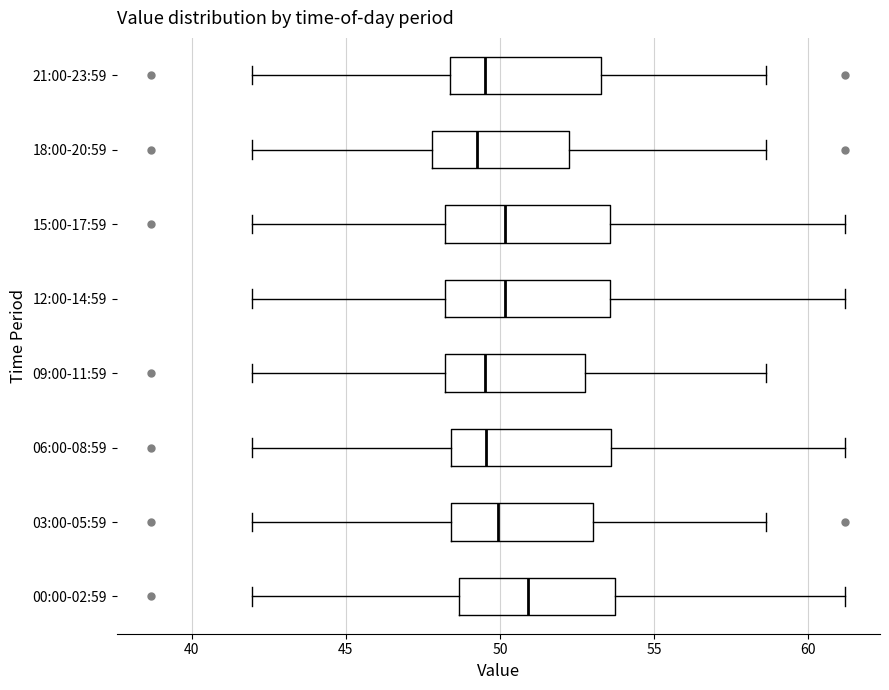

Reading bottom to top, transcribe this box plot: for each box, give where its median line is, the range the box spans, and where its two whiskers end, as read against the x-axis. The values are not printed on the chart, so give them approximately, as read against the axis.

00:00-02:59: median 51.0, box 48.5 to 53.5, whiskers 42.0 to 61.0
03:00-05:59: median 50.0, box 48.5 to 53.0, whiskers 42.0 to 58.5
06:00-08:59: median 49.5, box 48.5 to 53.5, whiskers 42.0 to 61.0
09:00-11:59: median 49.5, box 48.0 to 53.0, whiskers 42.0 to 58.5
12:00-14:59: median 50.0, box 48.0 to 53.5, whiskers 42.0 to 61.0
15:00-17:59: median 50.0, box 48.0 to 53.5, whiskers 42.0 to 61.0
18:00-20:59: median 49.5, box 48.0 to 52.5, whiskers 42.0 to 58.5
21:00-23:59: median 49.5, box 48.5 to 53.5, whiskers 42.0 to 58.5